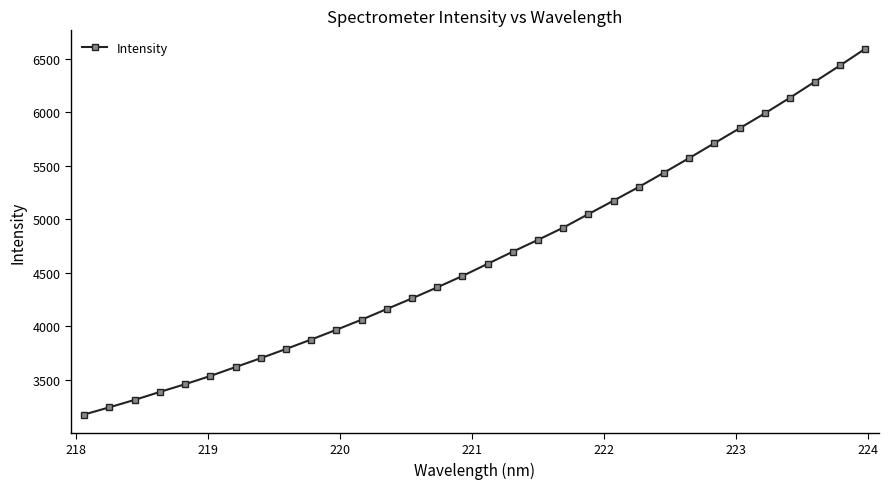

What is the greatest value displayed?

6593.8